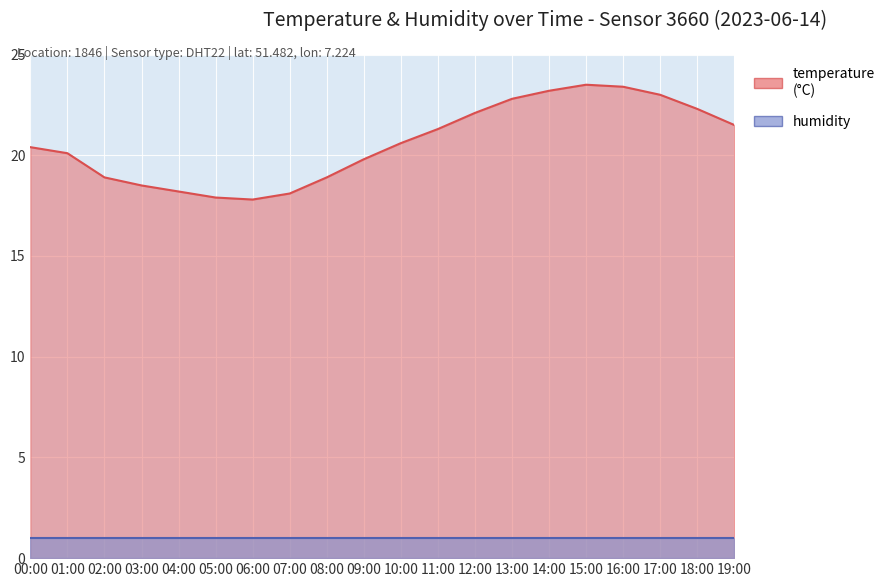

Which category has the highest value across all series?

15:00